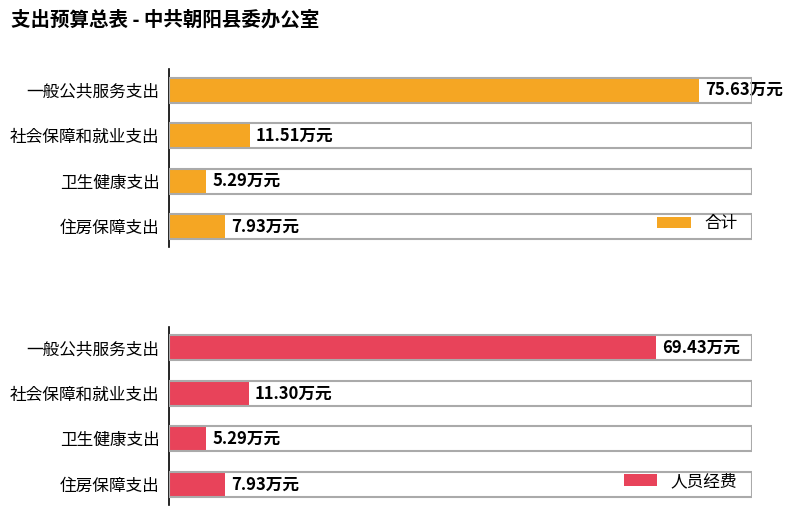

The value of 人员经费 at 0 is 108.1. True or false?

False